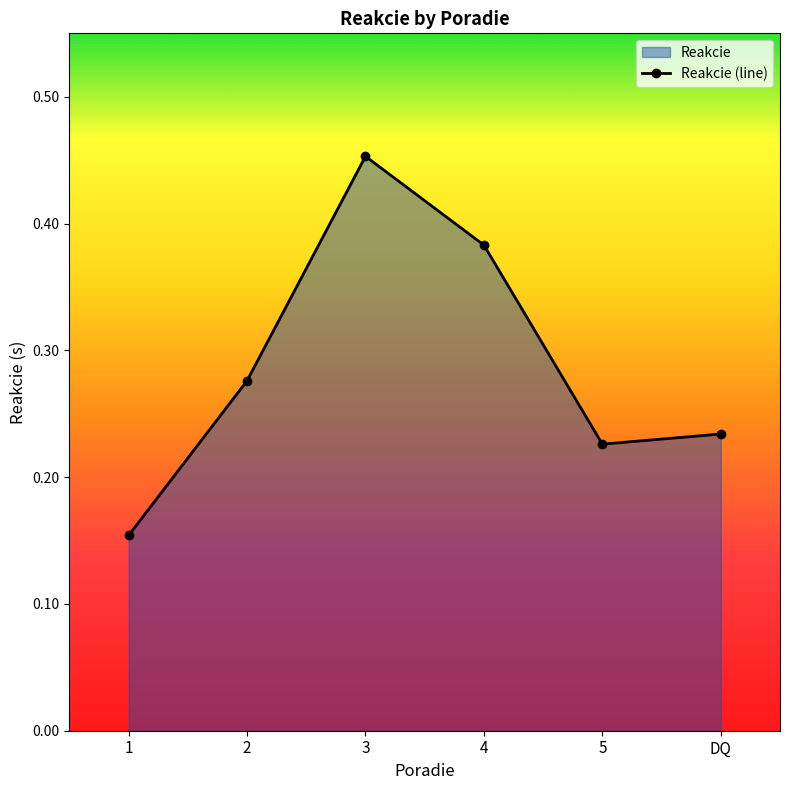

How many data points does each series have?

6